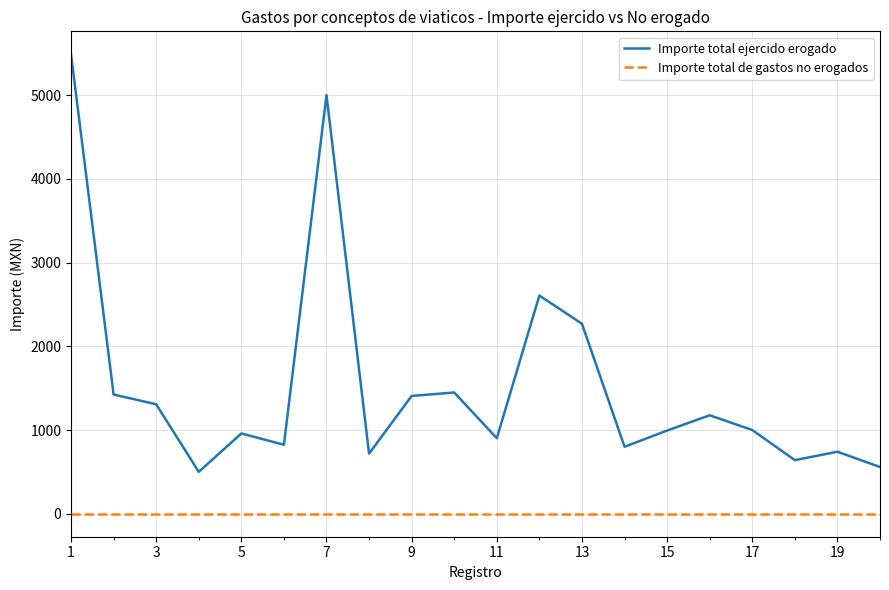

Which series has the largest total across all categories?

Importe total ejercido erogado